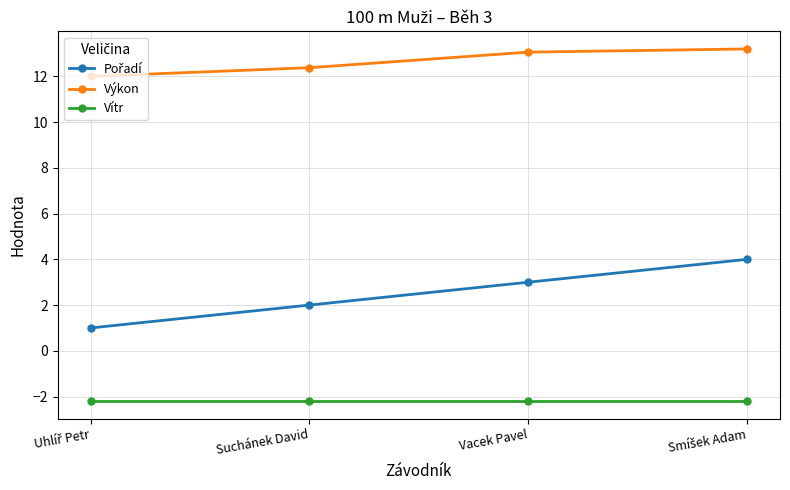

What is the sum of the Výkon values at Vacek Pavel and Suchánek David?

25.4